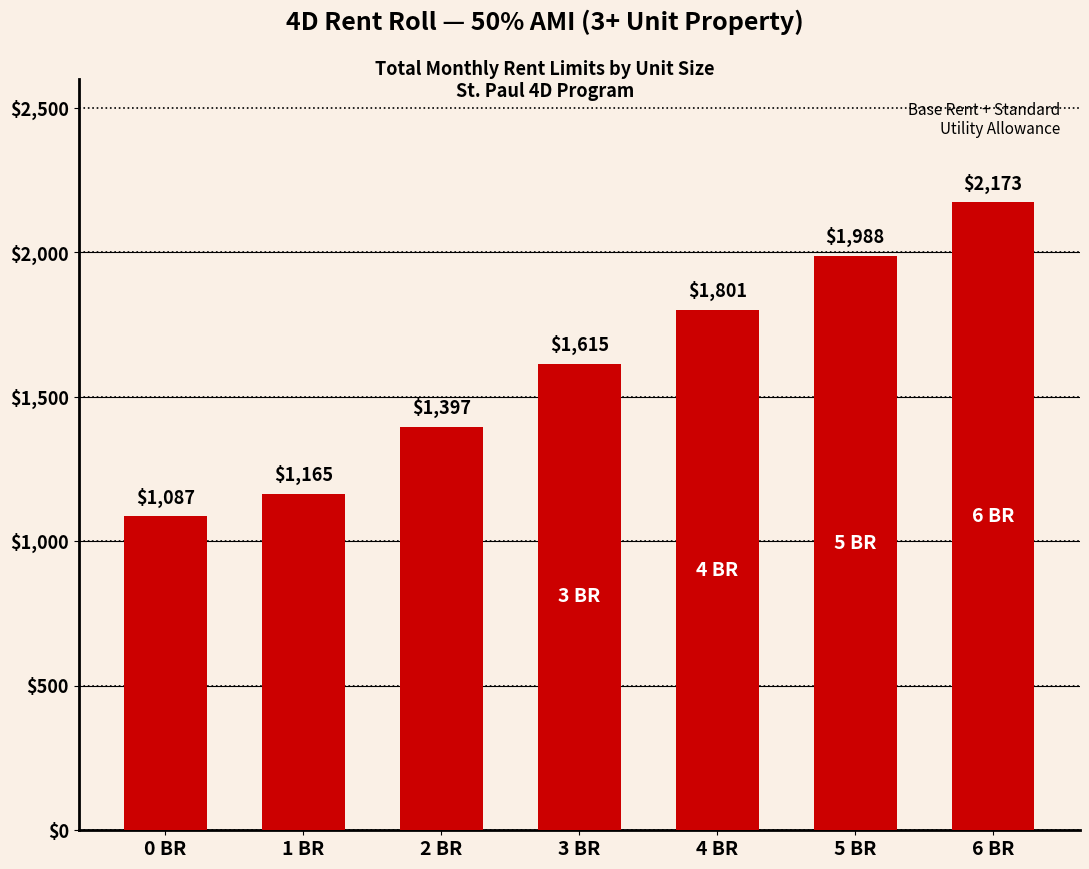

What is the change in value from 1 BR to 4 BR?

+636